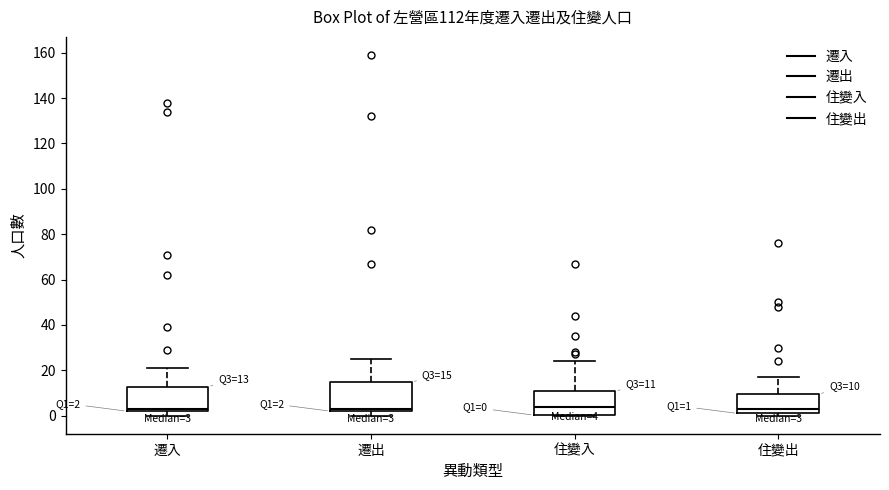

Which box is the tallest, from its lower edge to its upper edge?

遷出